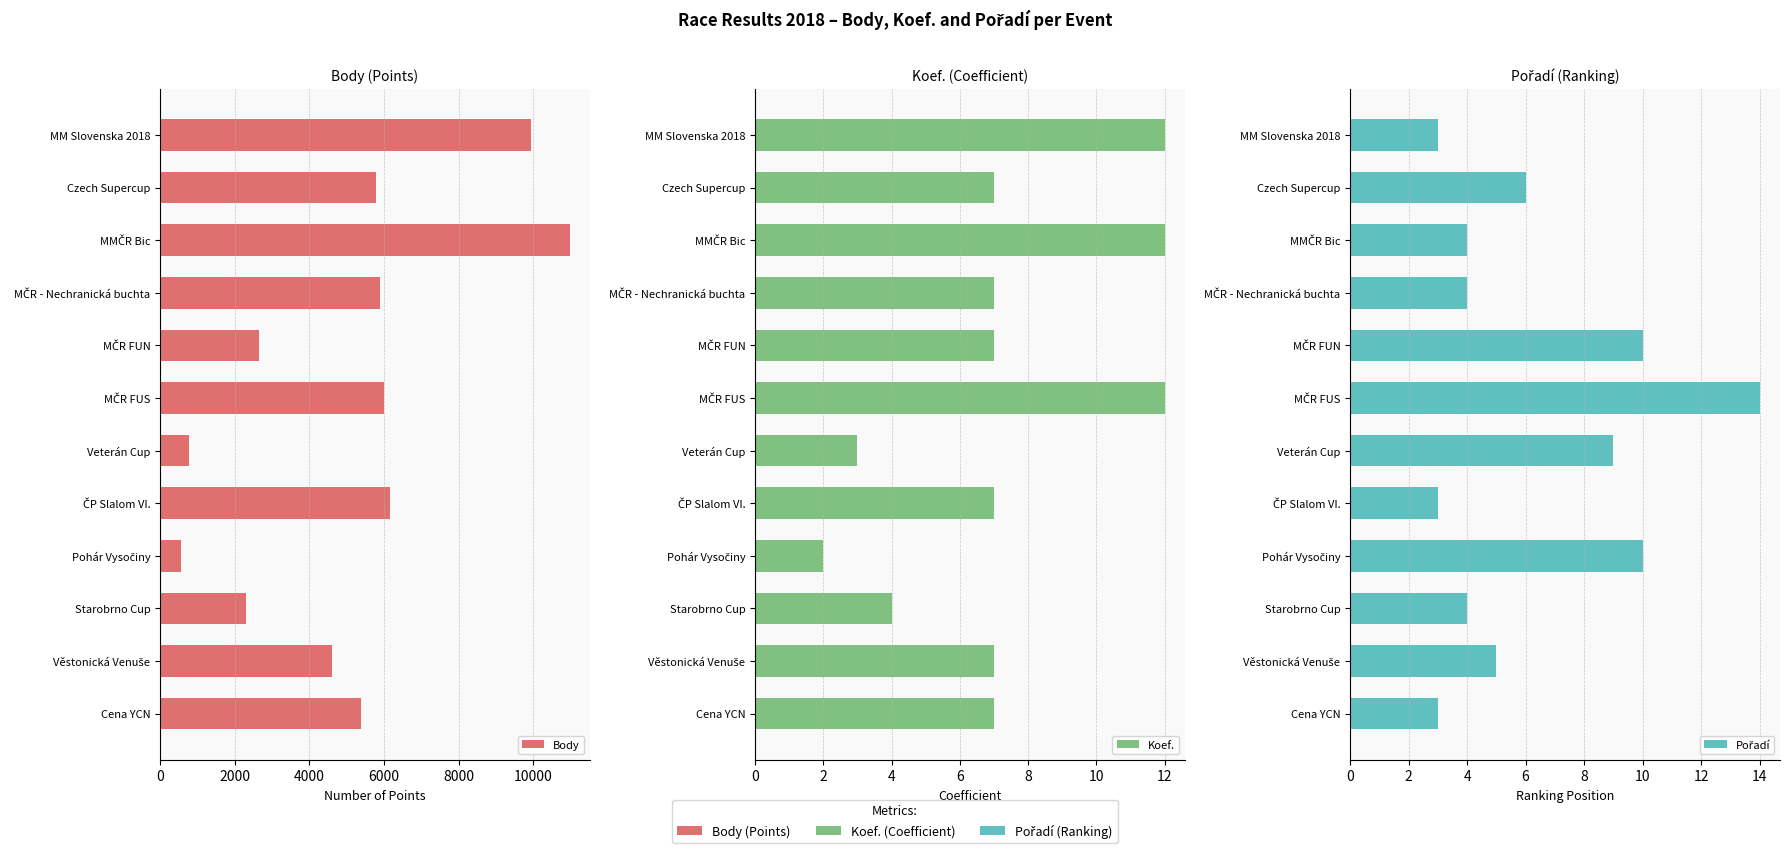

What is the average value of the Pořadí series?

6